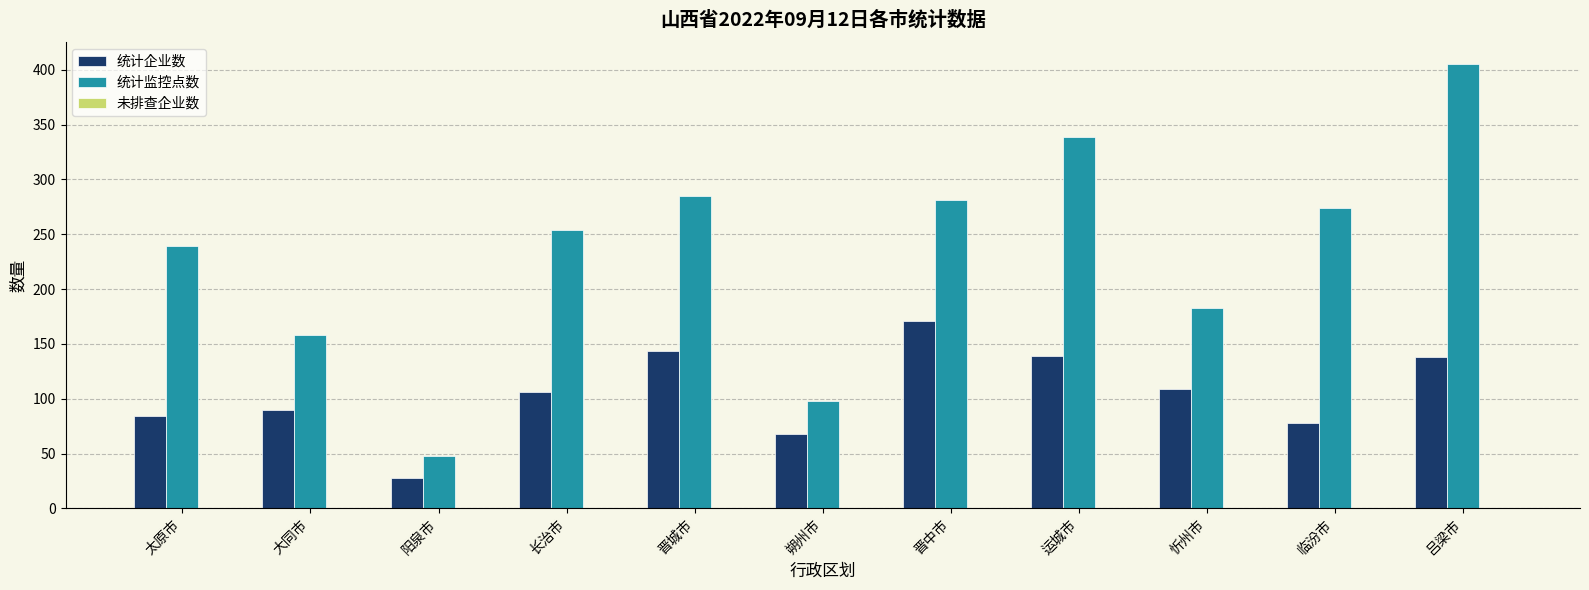

How many bars are there in total?

22